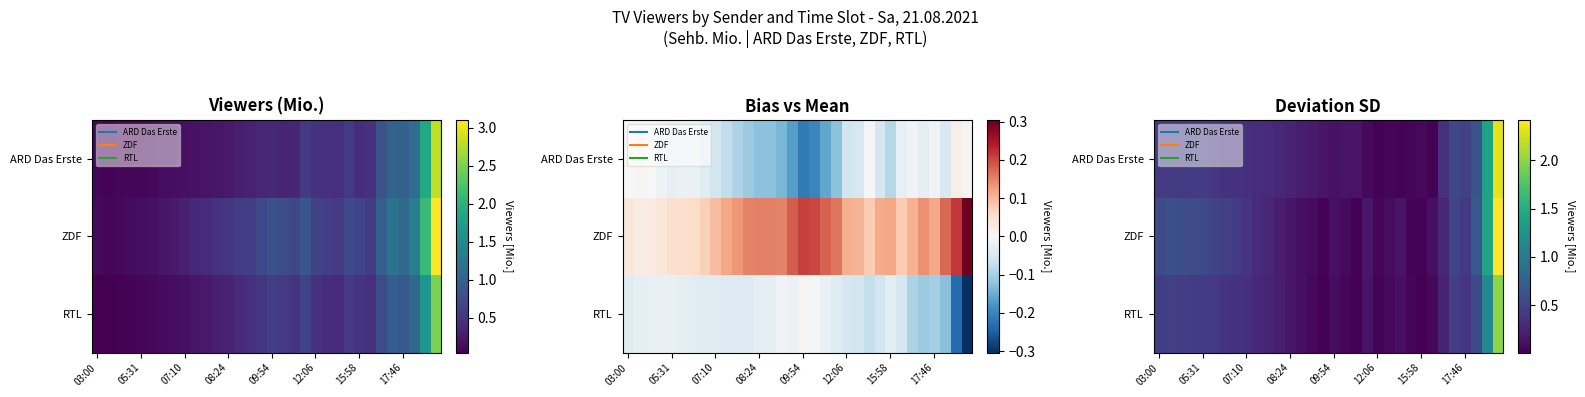

Count the number of categories in the chart.

32